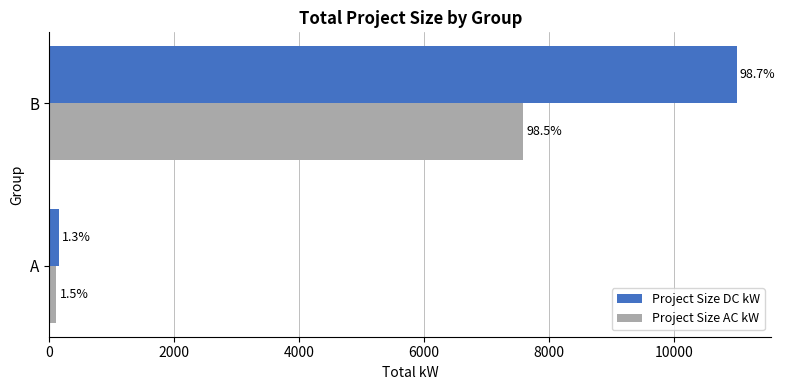

Reading left to right, transcribe all the data shown in this chart.

Project Size DC kW: 148.9	11007.4
Project Size AC kW: 114.0	7583.6